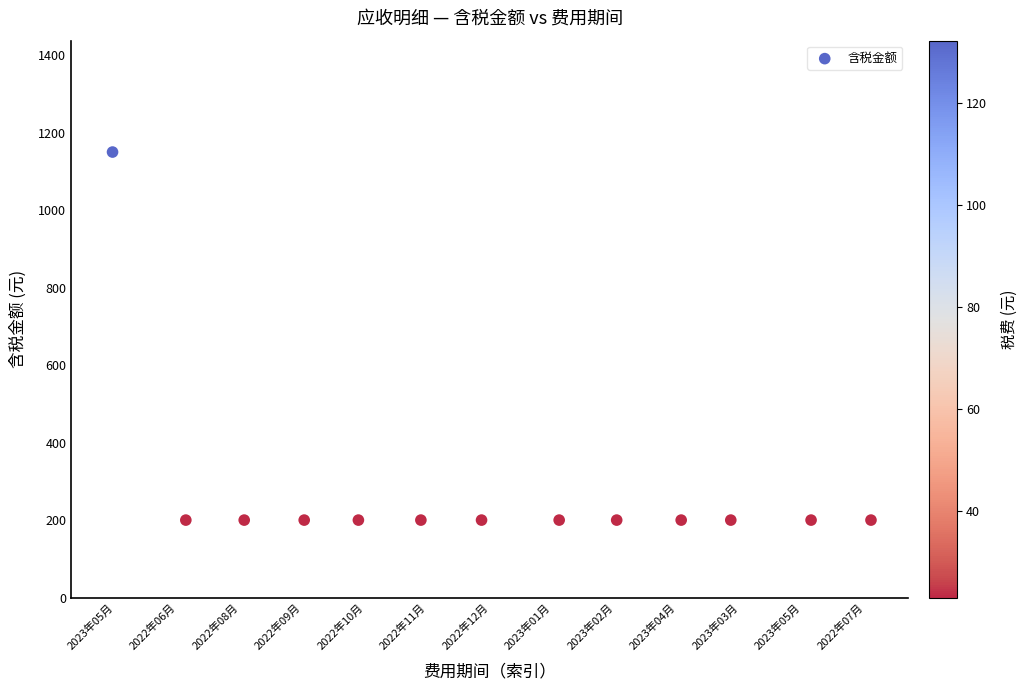

What is the range of Y values (max minus min)?

950